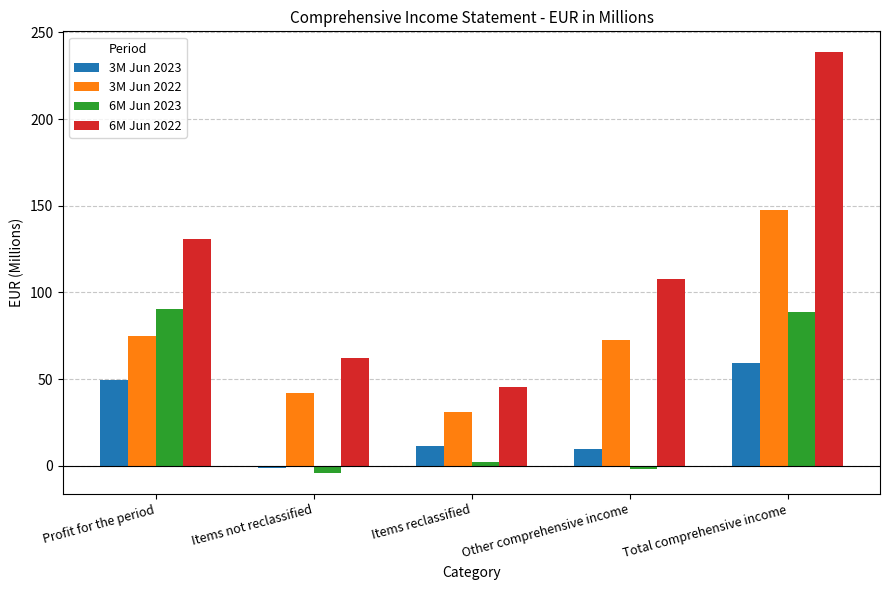

Reading left to right, list all the values displayed in this chart.

3M Jun 2023: 49.2	-1.4	11.2	9.8	59.0
3M Jun 2022: 74.6	41.7	31.1	72.8	147.4
6M Jun 2023: 90.4	-4.0	2.3	-1.7	88.7
6M Jun 2022: 130.6	62.3	45.6	107.9	238.5